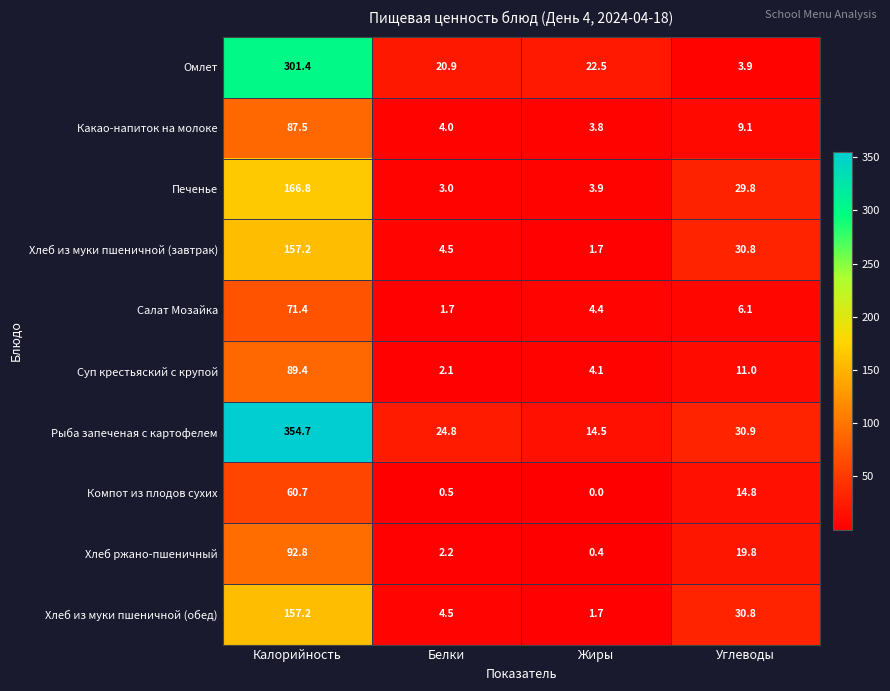

What is the difference between the Салат Мозайка values at Углеводы and Жиры?

1.7